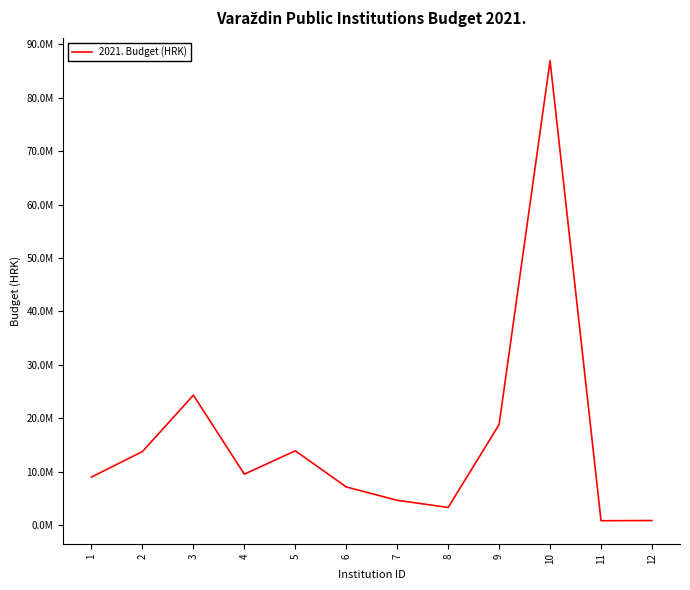

Where is the first local minimum?

4